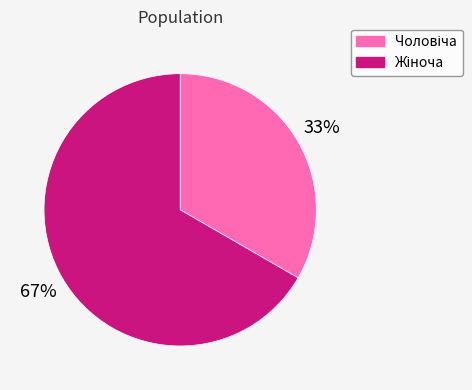

To the nearest percent, what is the average slice percentage?

50%